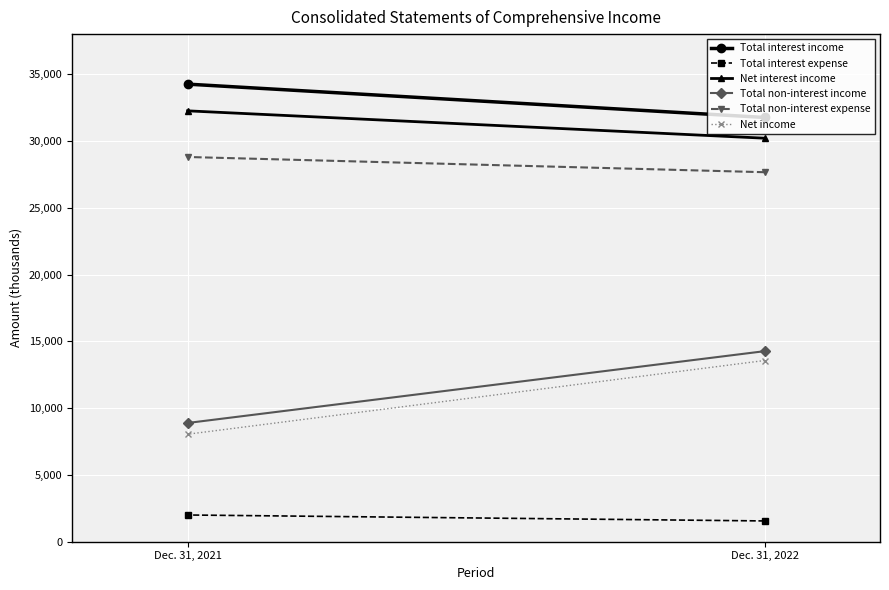

Is the value of Total non-interest income at Dec. 31, 2022 greater than the value of Total interest expense at Dec. 31, 2021?

Yes